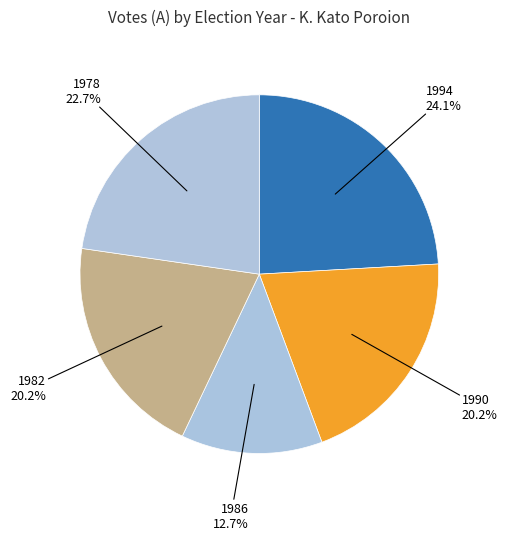

What is the smallest slice in the pie chart?

1986